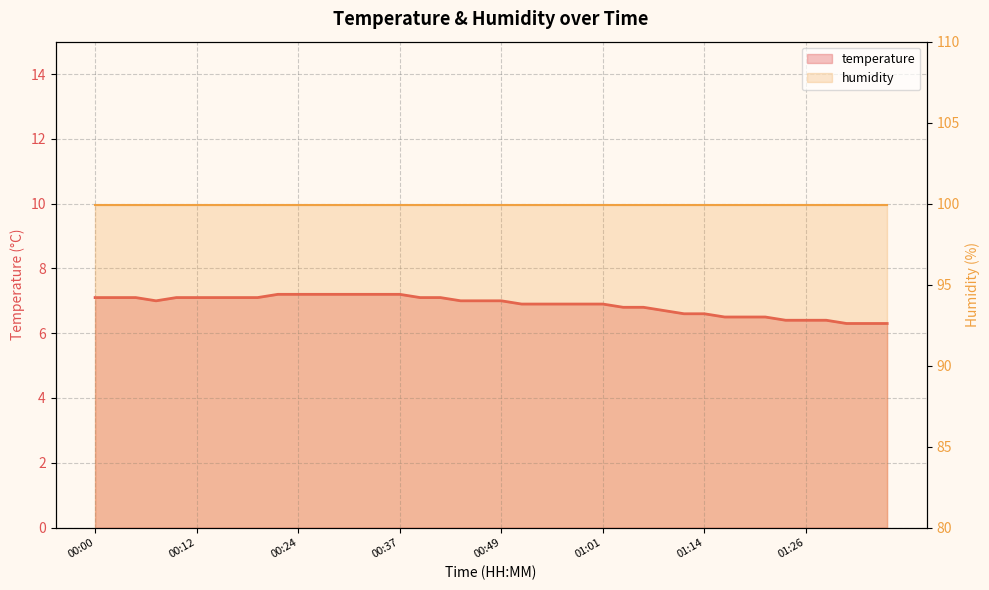

What is the approximate value at 00:54?

6.9